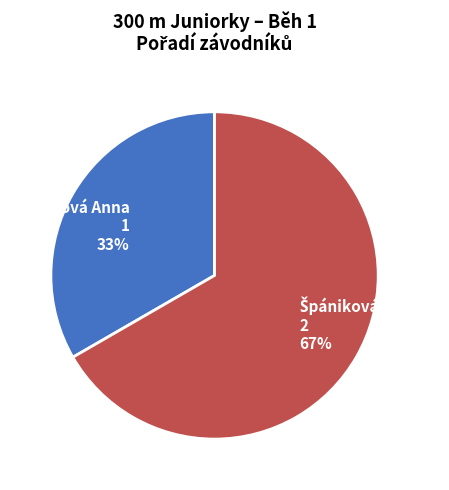

Count the number of slices in the pie.

2